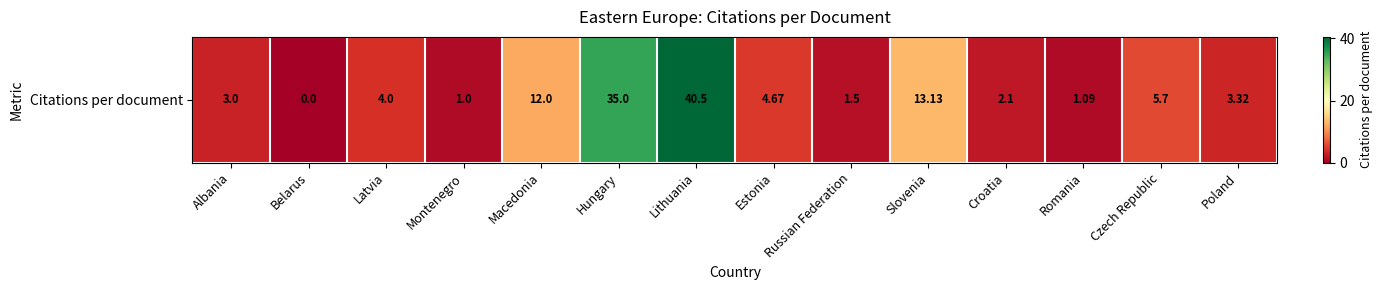

The chart shows a value of 3.0 at Croatia. True or false?

False